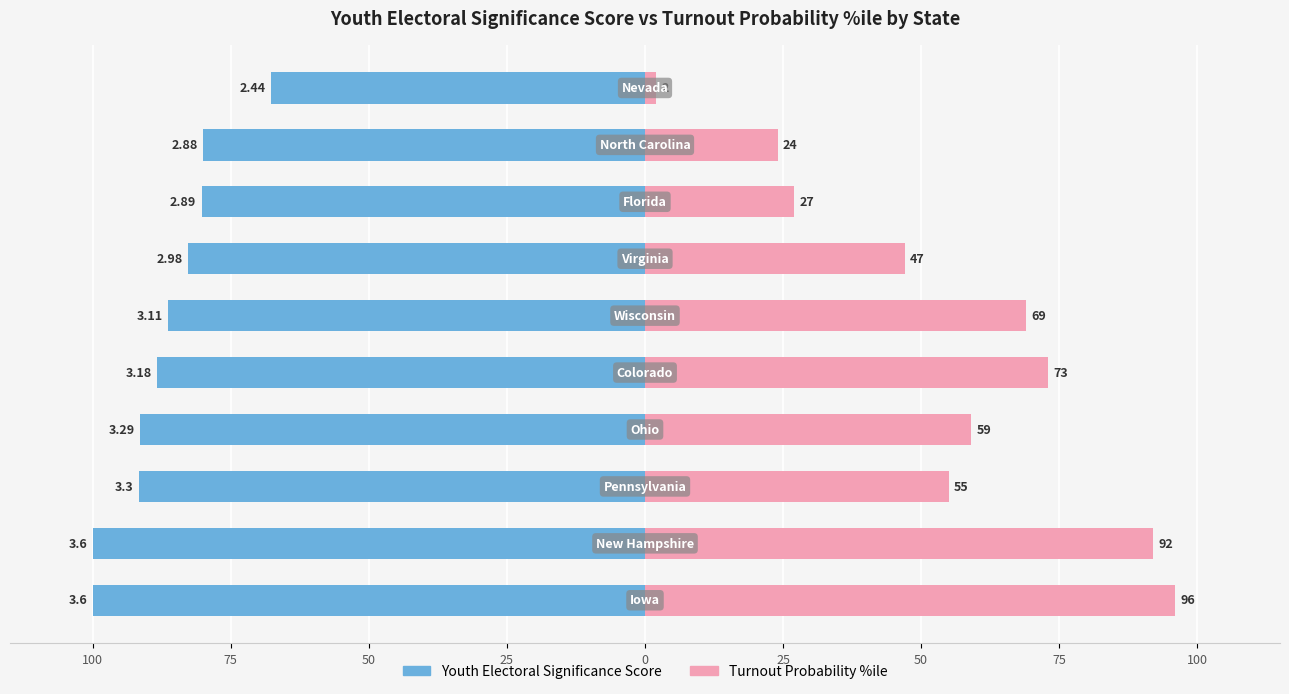

What are all the series names shown in the legend?

Youth Electoral Significance Score, Turnout Probability %ile